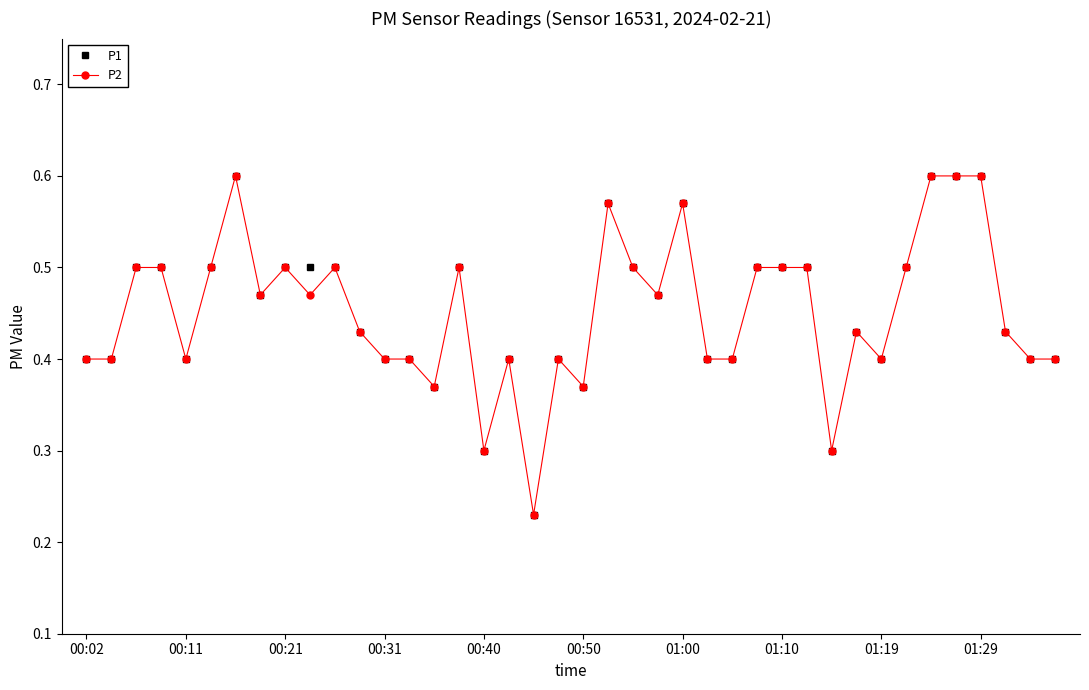

True or false: P2 has more than 0 interior local peaks.

True